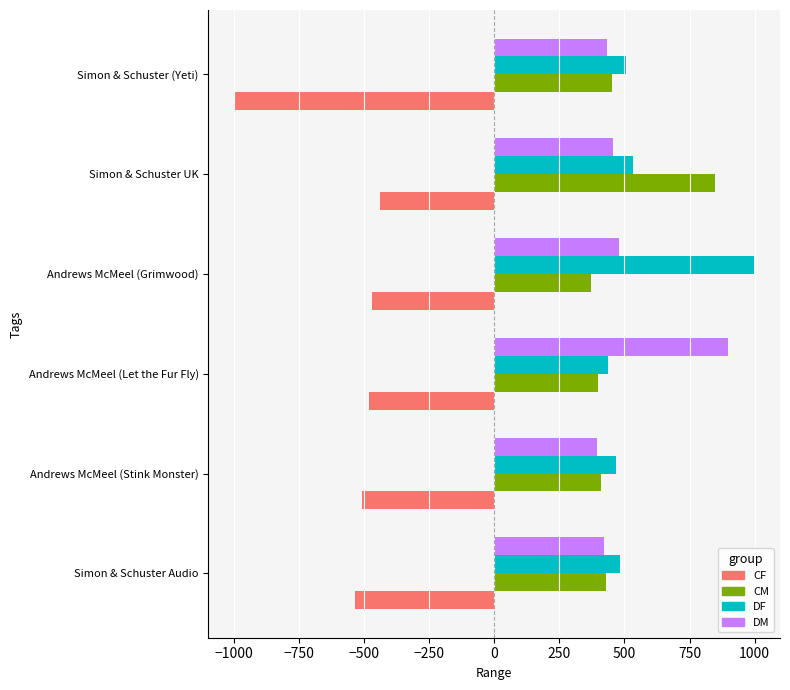

What is the difference between the highest and lowest values at Andrews McMeel (Stink Monster)?

975.9